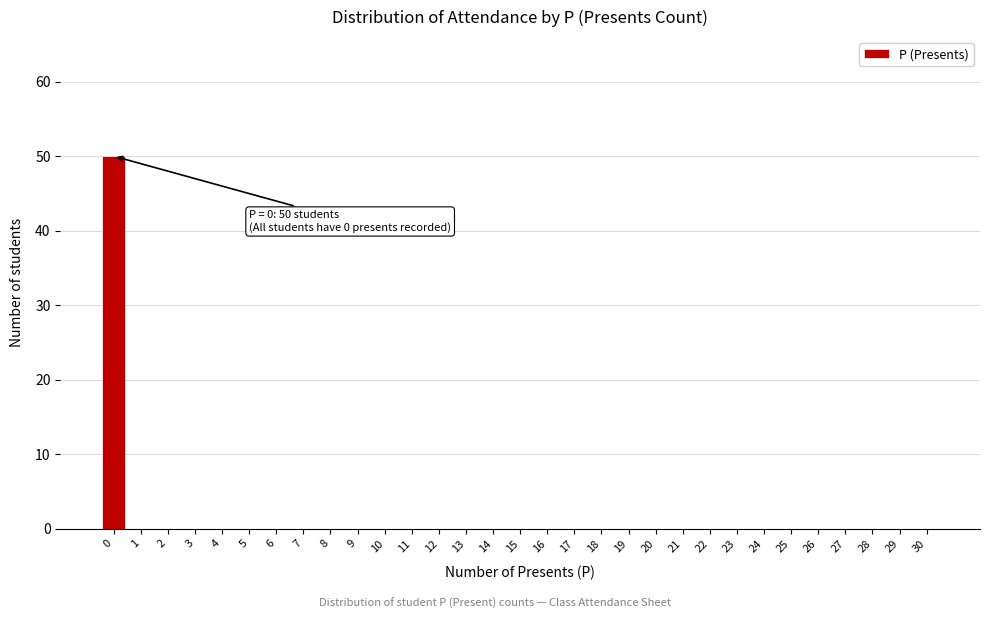

True or false: the data shows -27 at 25.

False